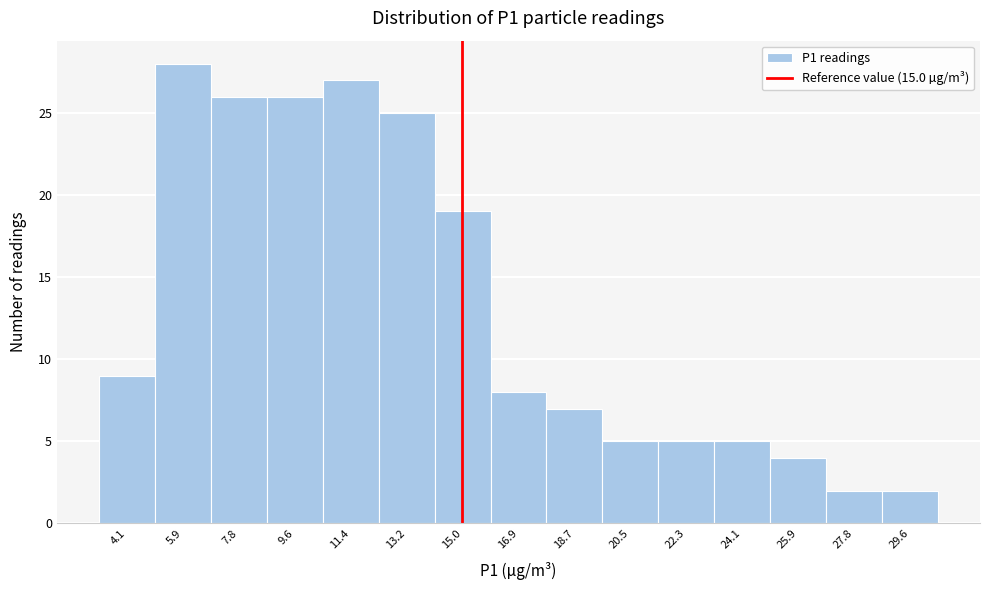

Over which range of the x-axis is the bar tallest?

5.02 to 6.84